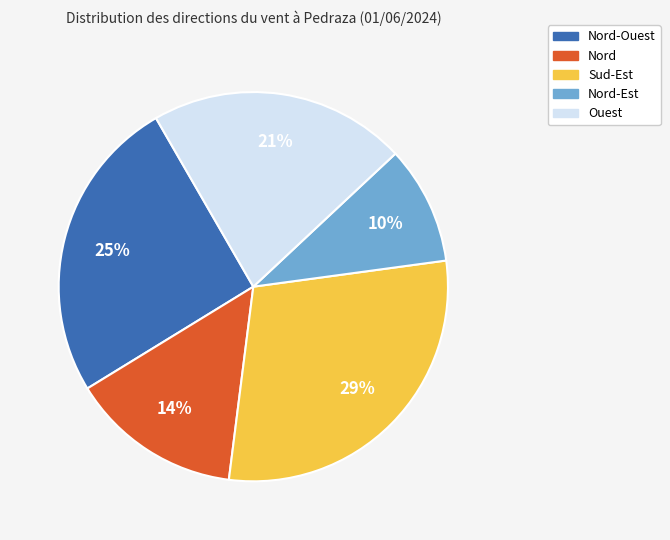

What is the ratio of the value at Ouest to the value at Nord-Ouest?

0.8